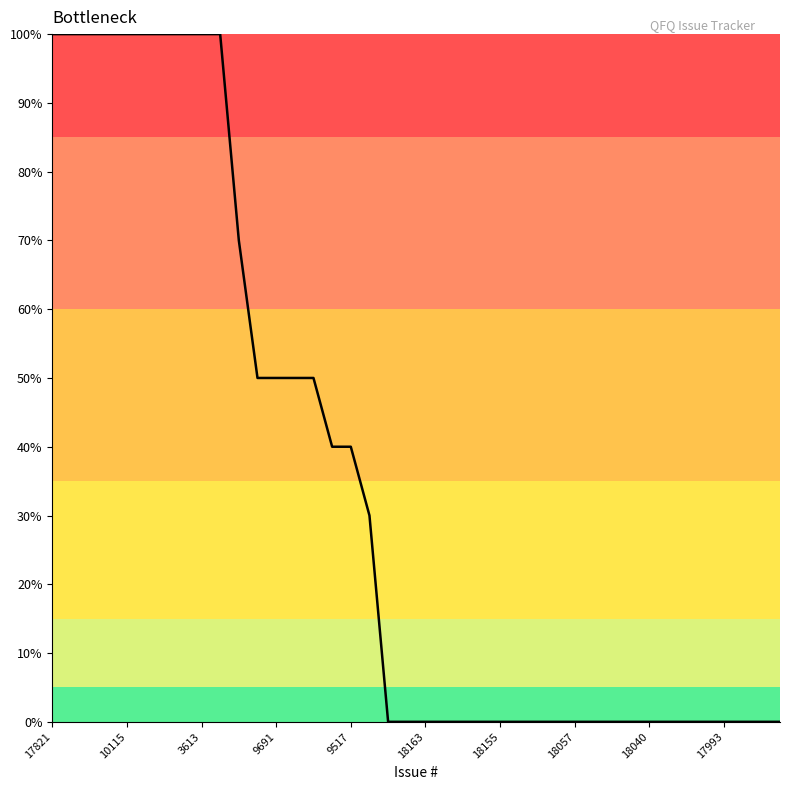

What is the difference between the maximum and minimum values?

100